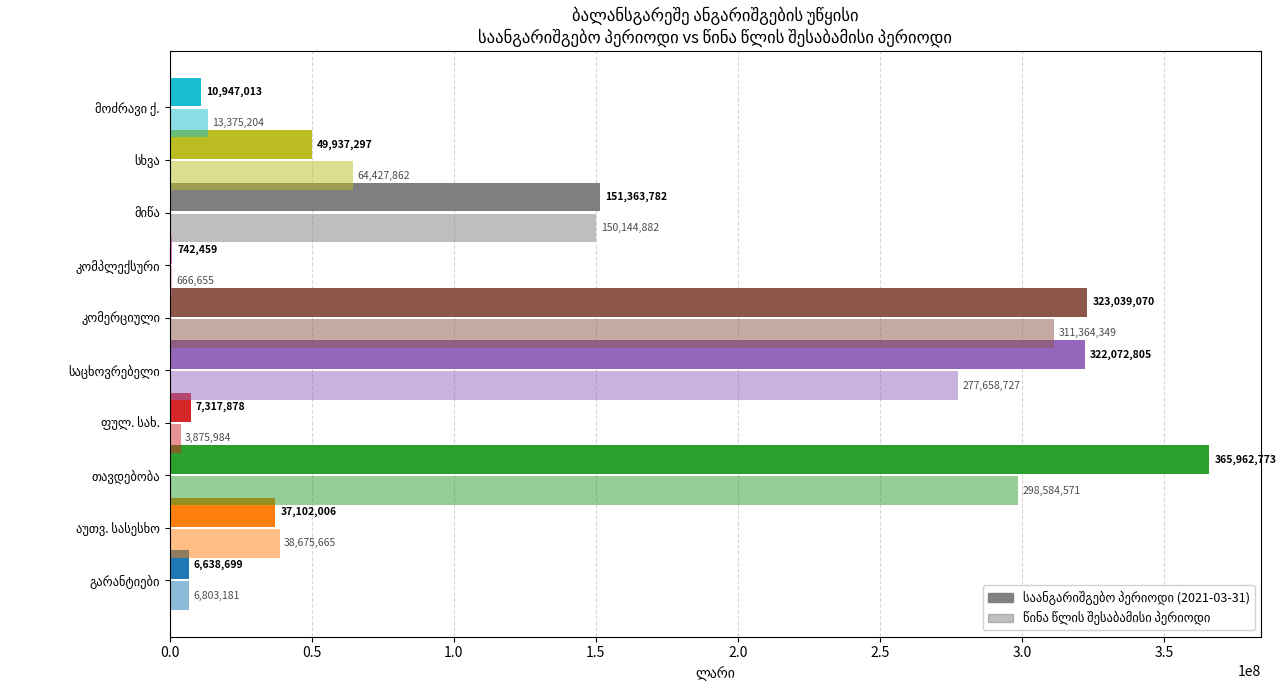

What is the minimum value for საანგარიშგებო პერიოდი?

742459